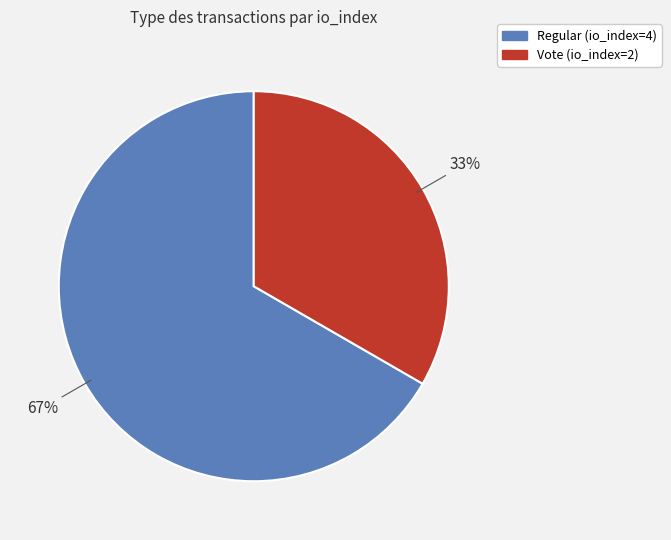

True or false: Regular (io_index=4) accounts for 77% of the total.

False